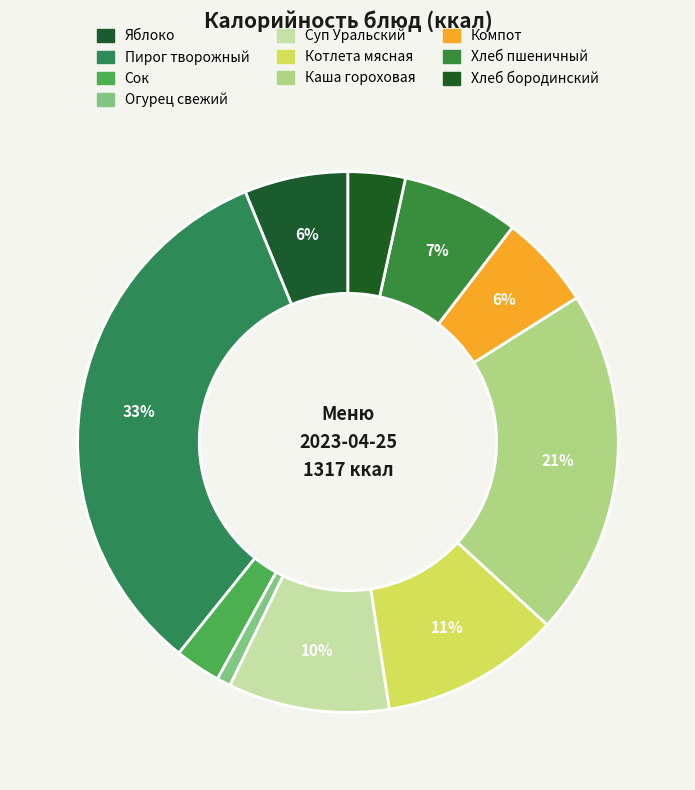

Which category has the smallest portion of the pie?

Огурец свежий